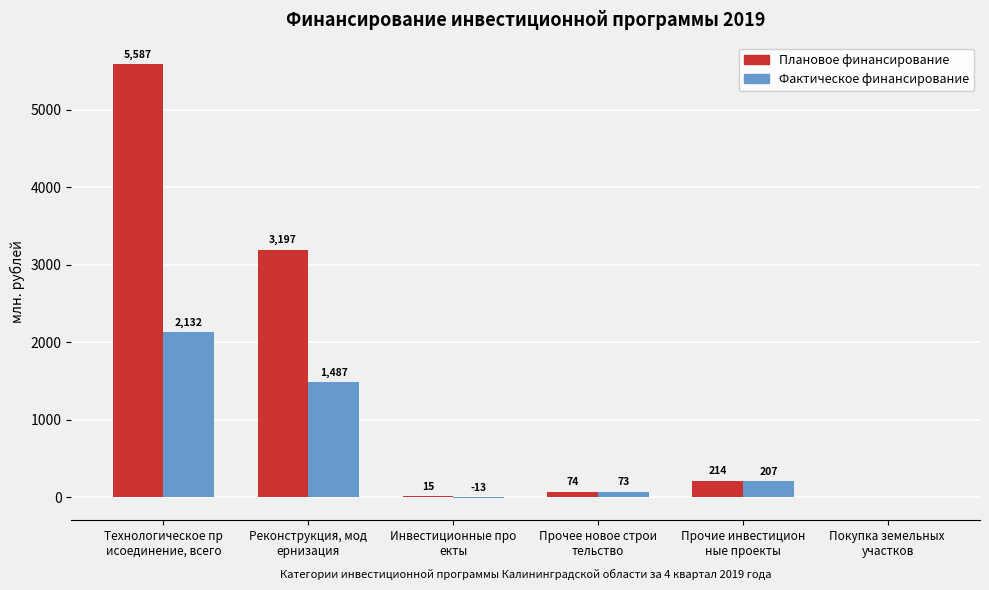

Which series has the largest total across all categories?

Плановое финансирование